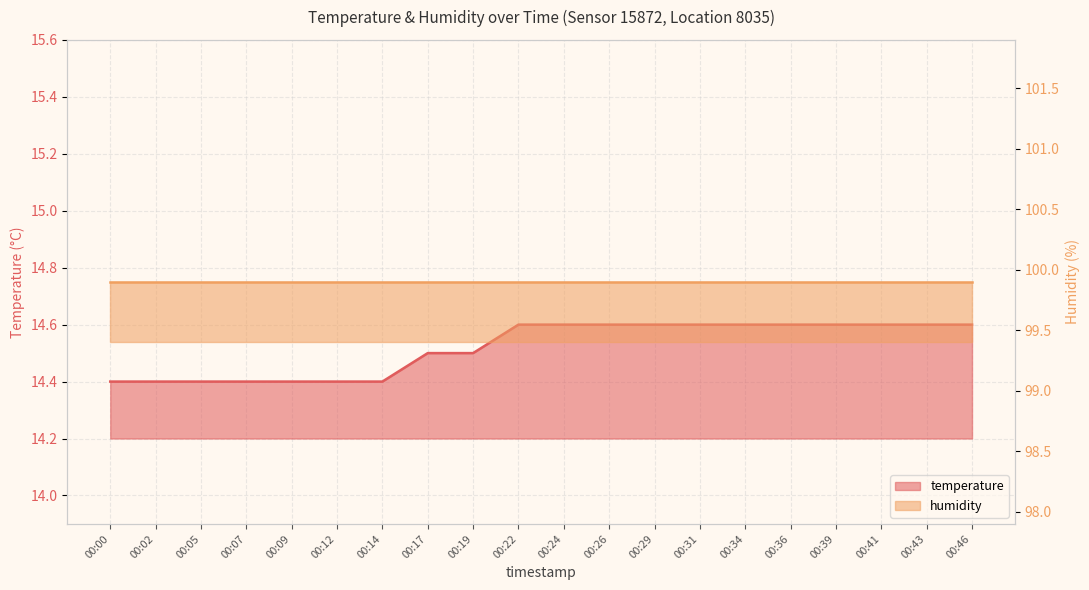

Which has a higher value, 00:19 or 00:24?

00:24